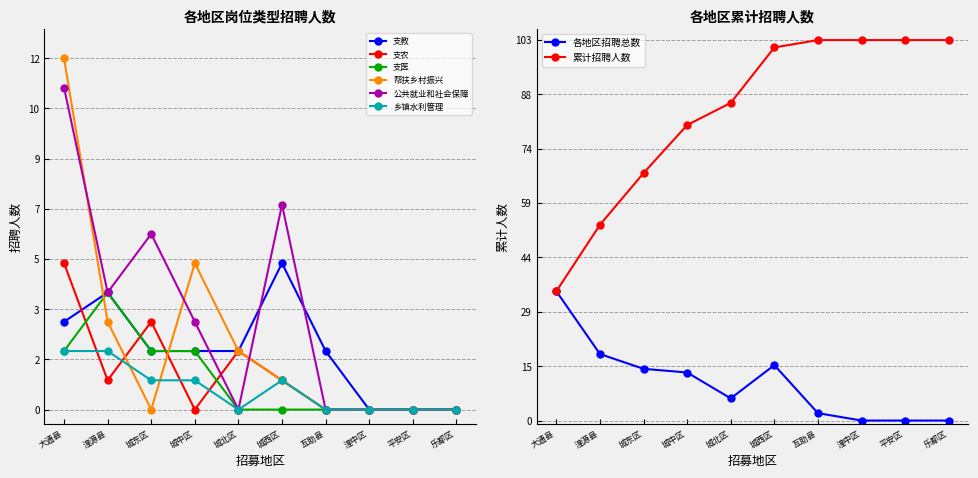

Is the value of 各地区招聘总数 at 城西区 greater than the value of 累计招聘人数 at 城北区?

No